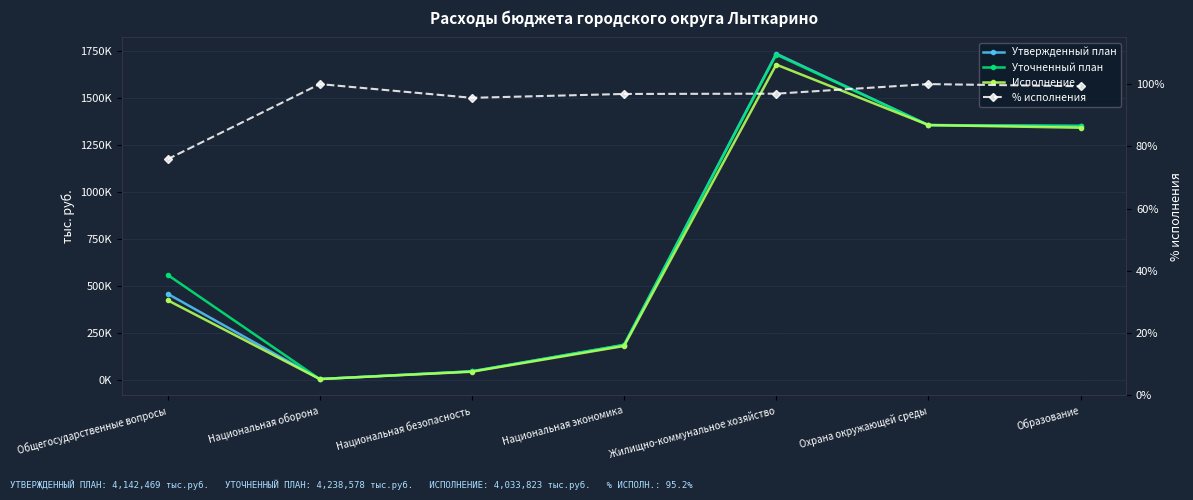

At which category does Исполнение reach its first local peak?

Жилищно-коммунальное хозяйство